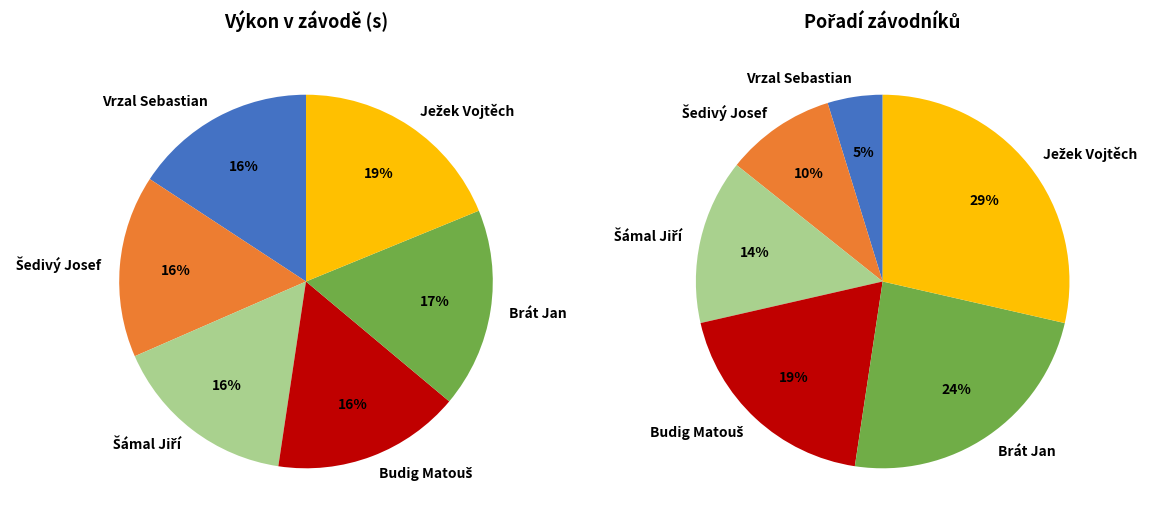

Do Šámal Jiří and Šedivý Josef together represent more than half of the pie?

No